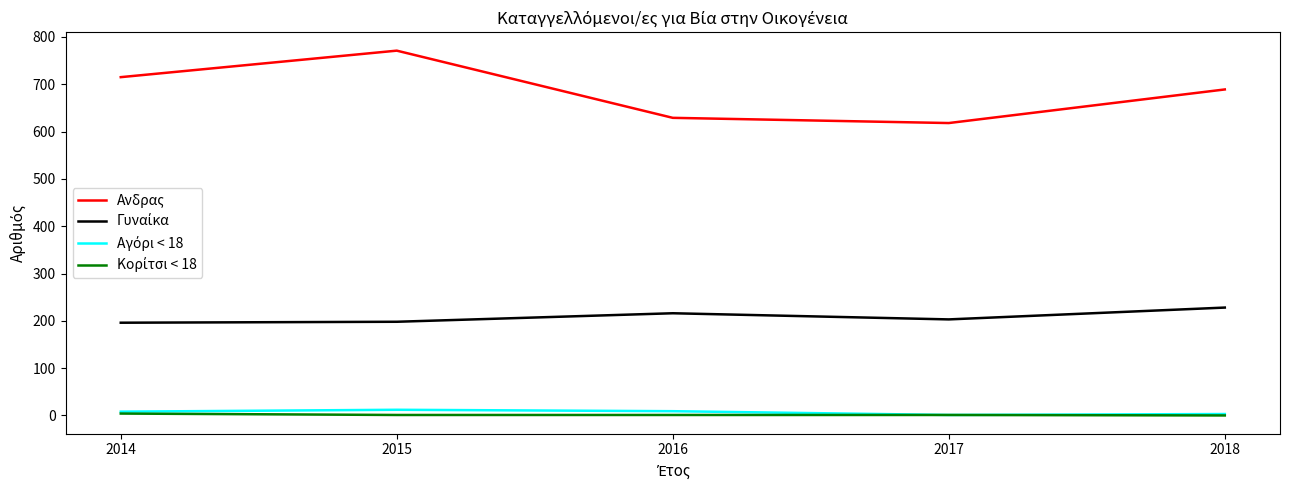

What is the total value across all series at 2017?

823